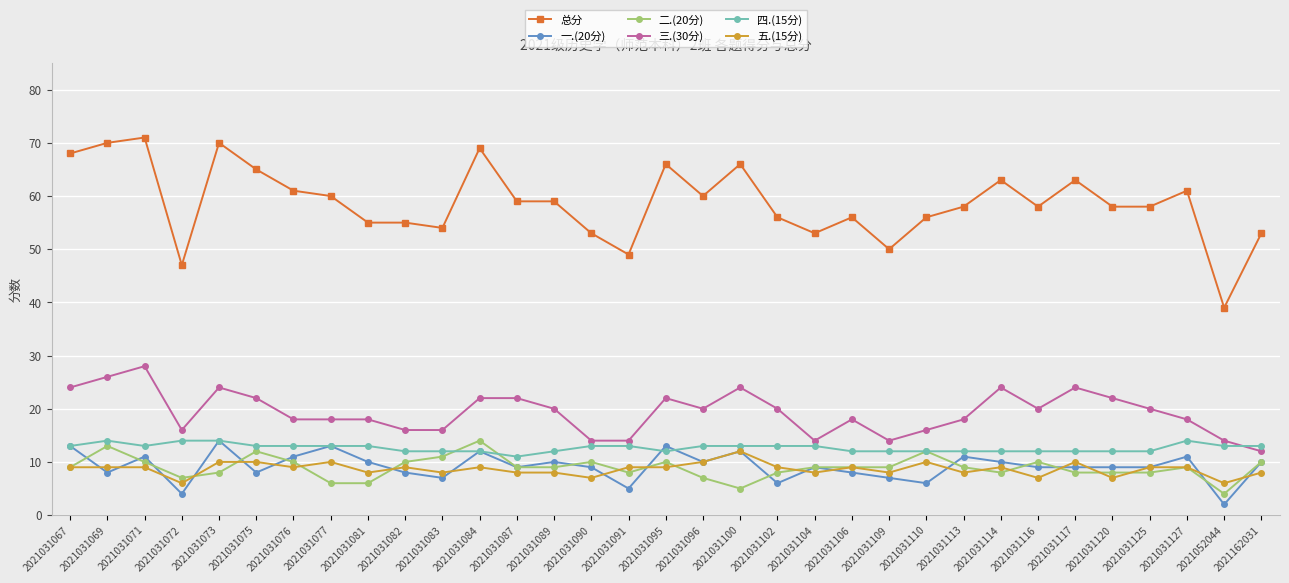

What is the difference between the highest and lowest values at 2021031075?

57